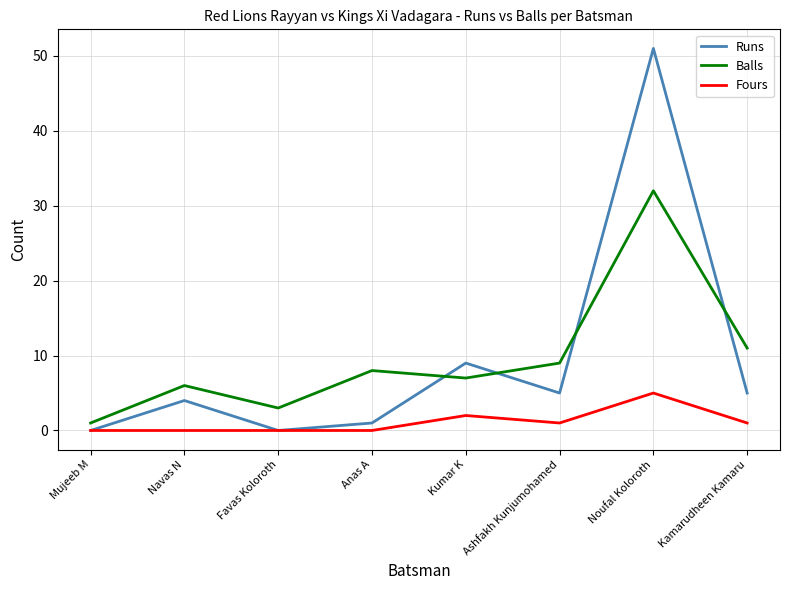

How many distinct data groups are displayed?

3